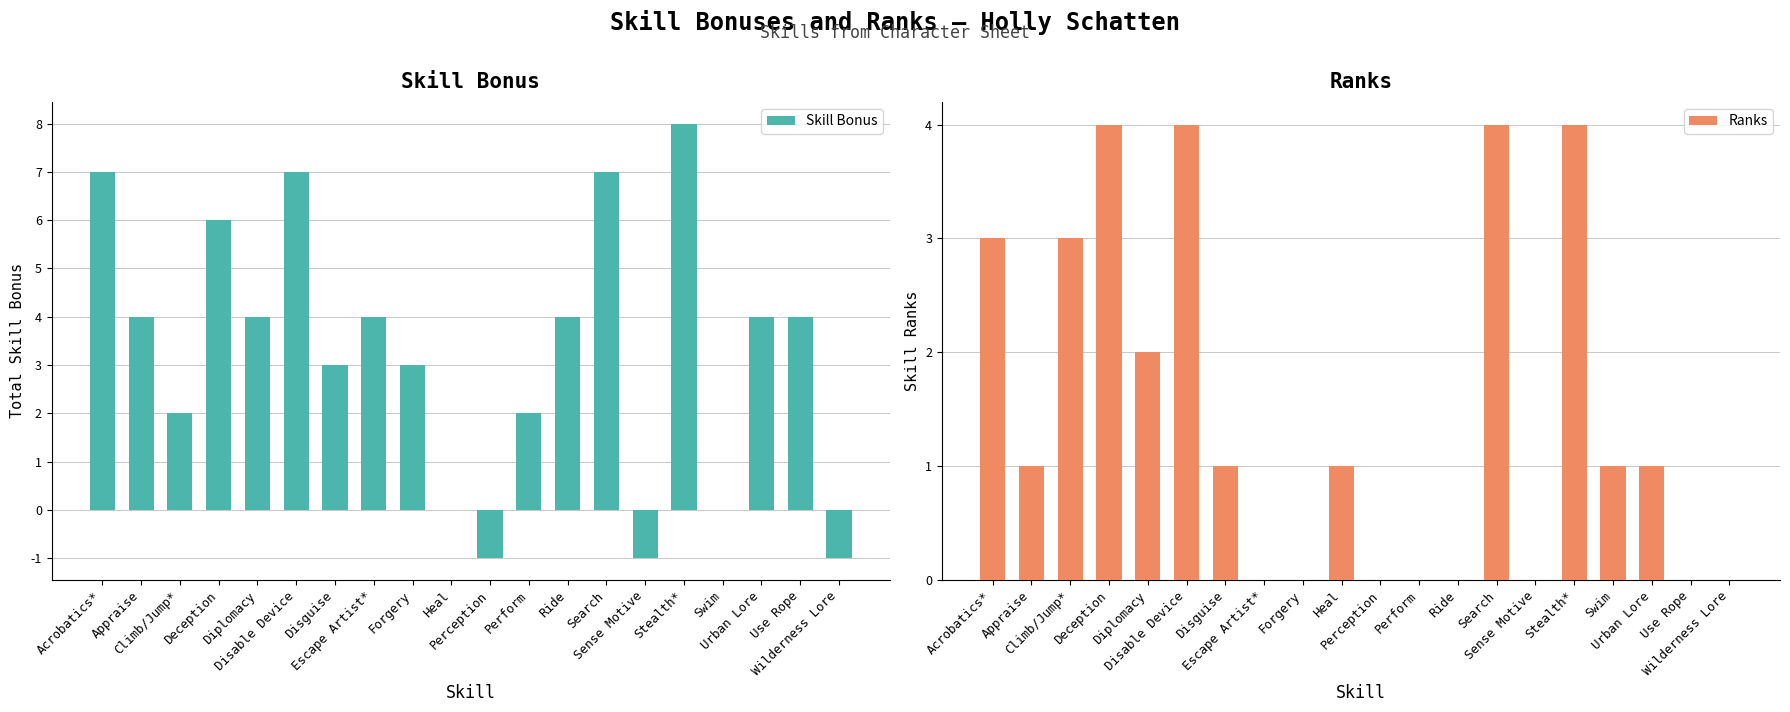

What is the label of the 12th bar from the right?

Forgery